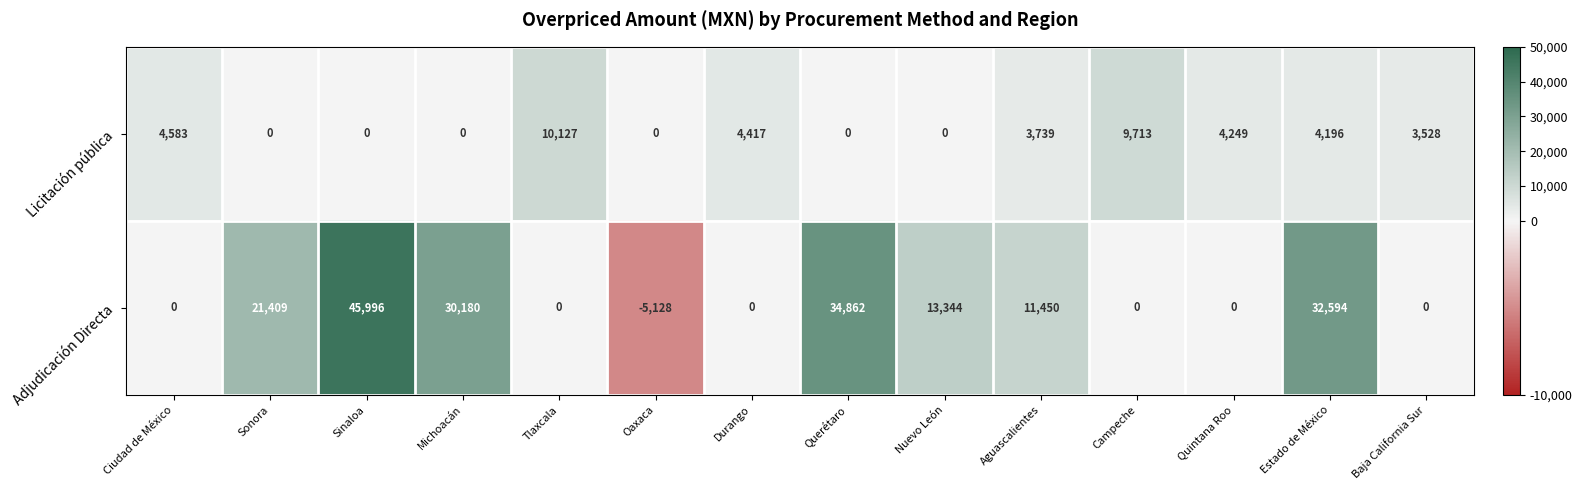

What value does the Licitación pública series have at Ciudad de México?

4583